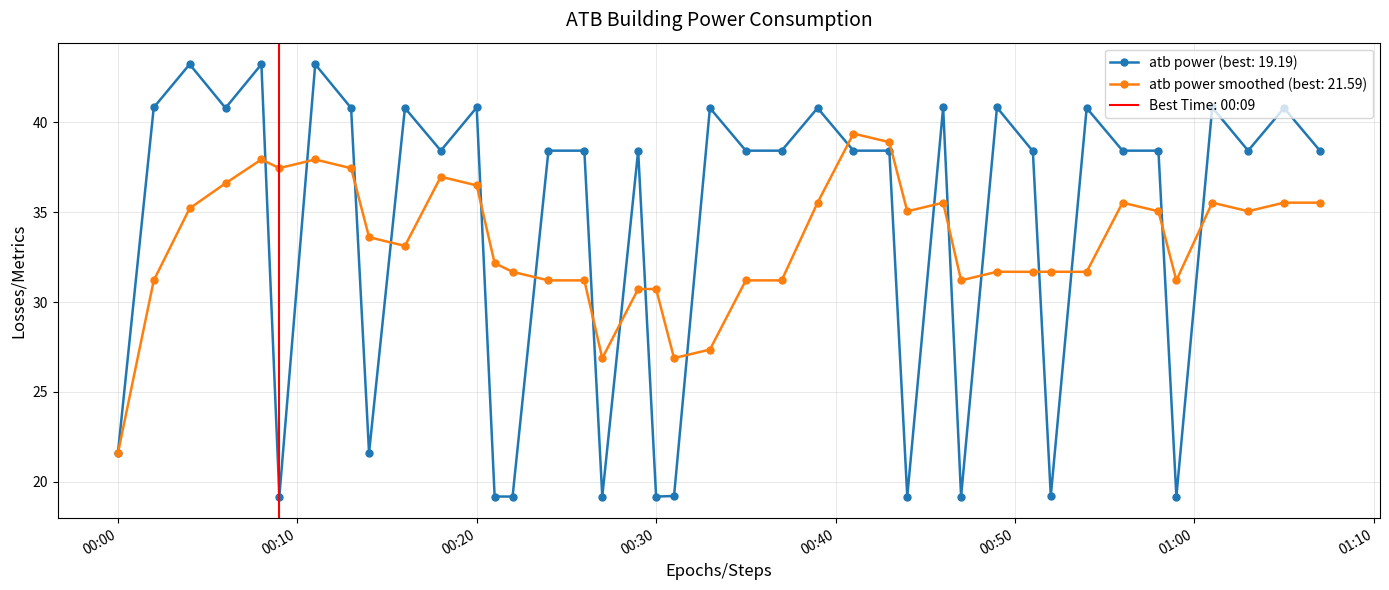

Approximately how many times larger is the value at 2022-09-13T00:43:00 compared to 2022-09-13T00:49:00?

0.9